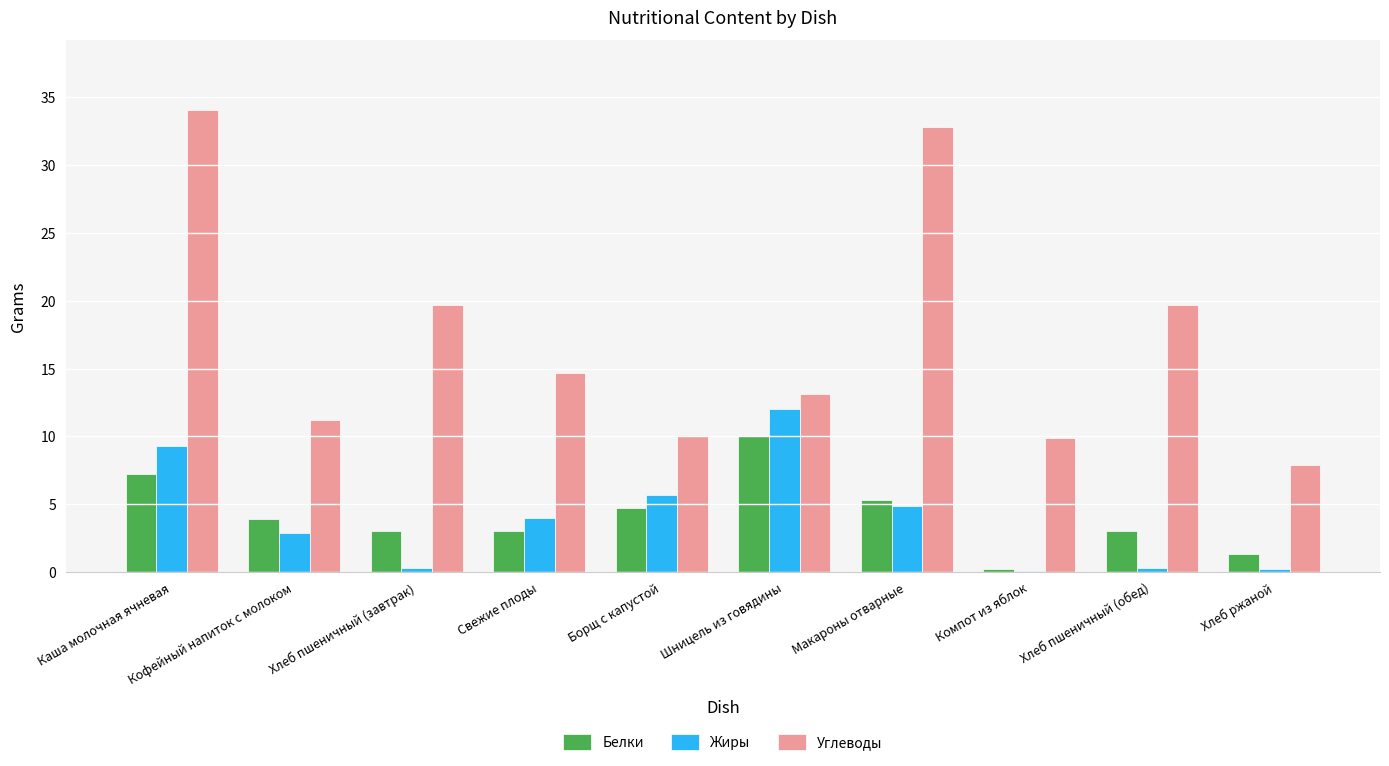

What is the sum of the Белки values at Каша молочная ячневая and Макароны отварные?

12.5